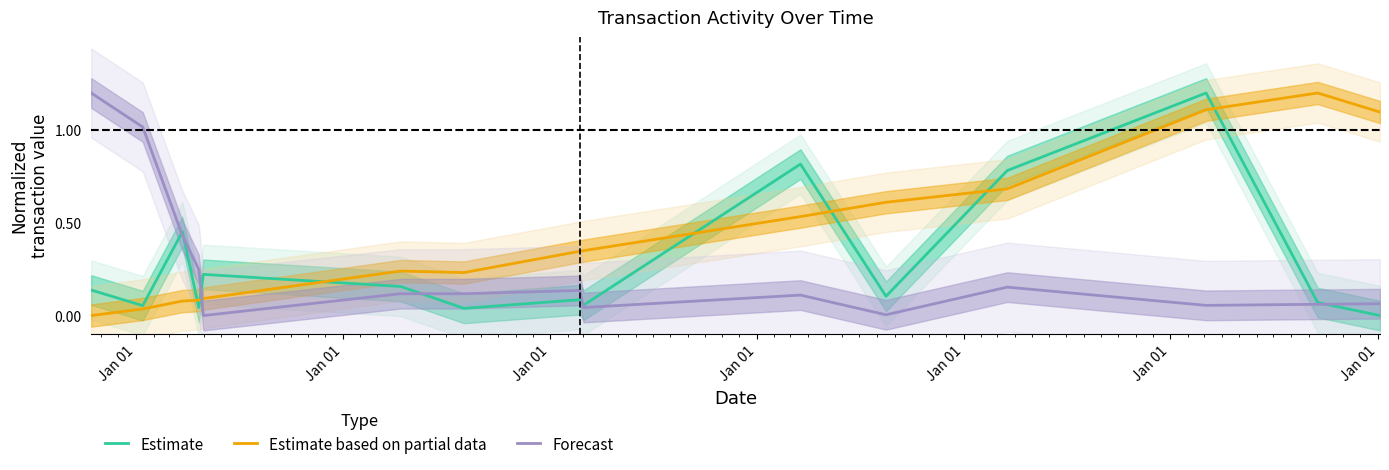

What is the maximum value for Estimate based on partial data?

1.2